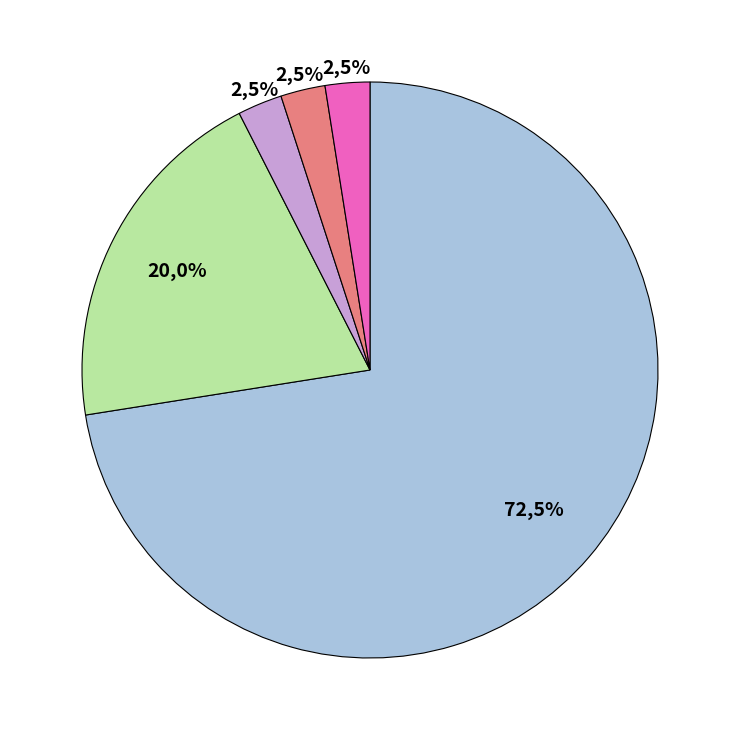

To the nearest percent, what is the average slice percentage?

20%